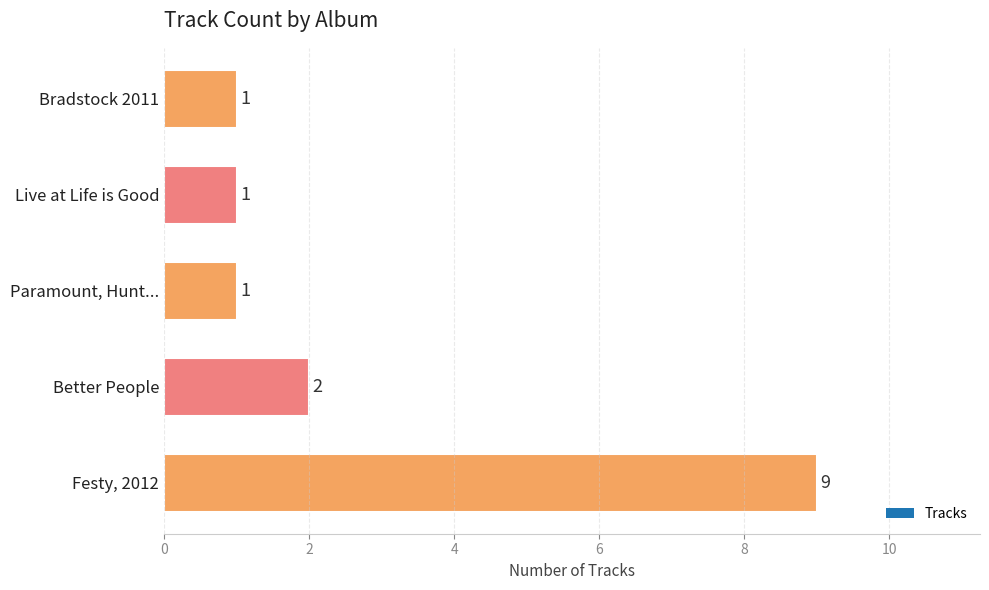

Is it true that the value at Bradstock 2011 is 2?

False